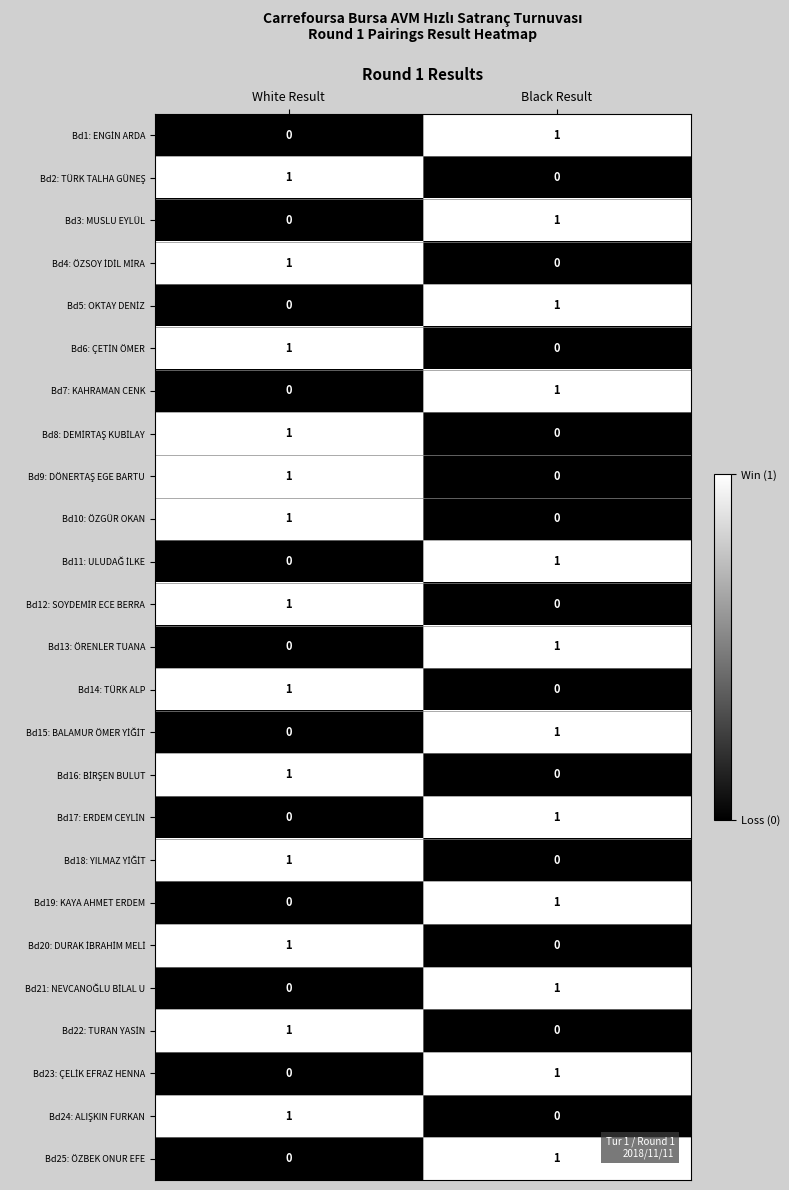

List the labels in order of Bd19: KAYA AHMET ERDEM value, smallest first.

White Result, Black Result